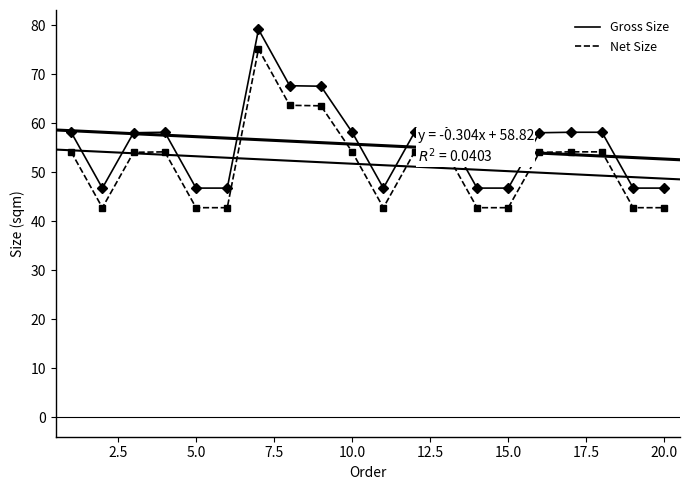

True or false: Gross Size and Net Size cross at least once.

False